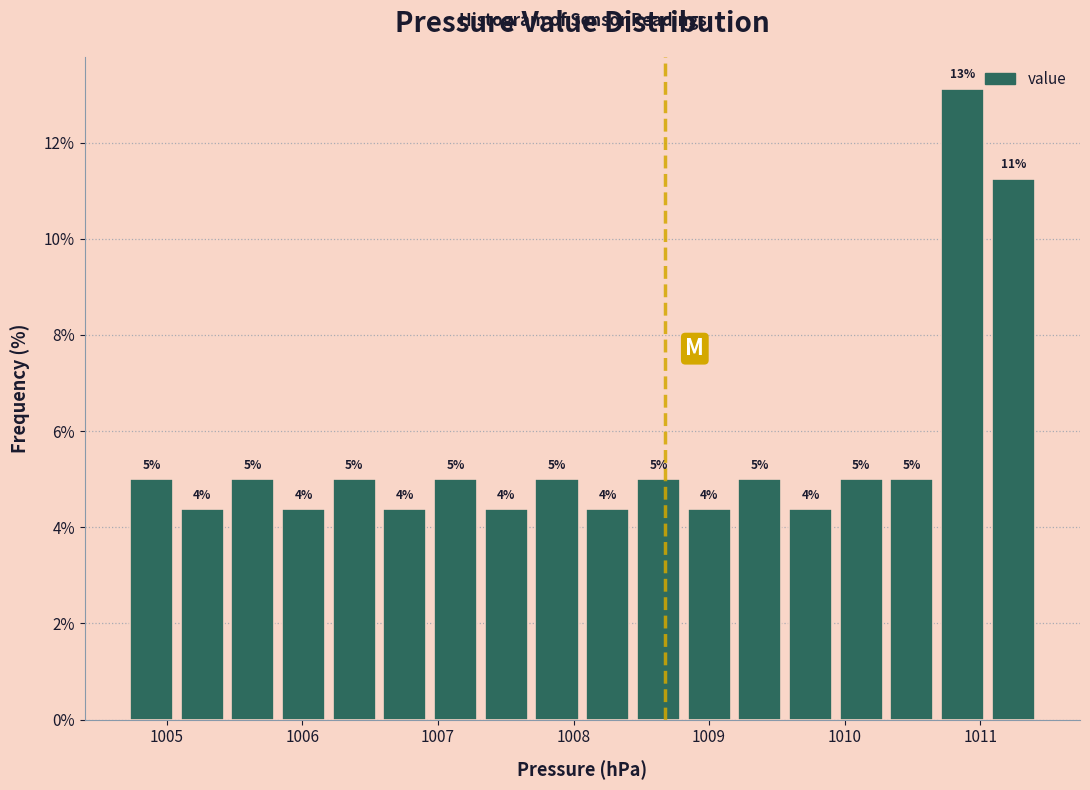

Read against the x-axis, roughly where is the centre of the tallest bar?

1010.9